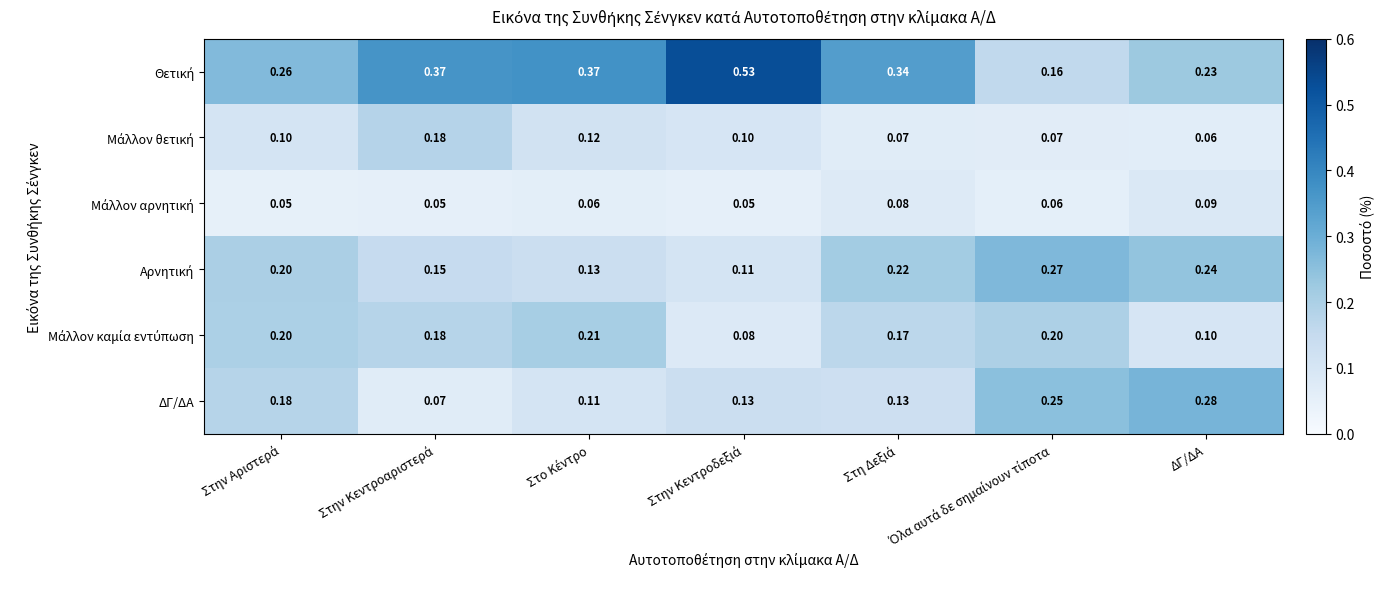

Which category has the highest value in the ΔΓ/ΔΑ series?

ΔΓ/ΔΑ